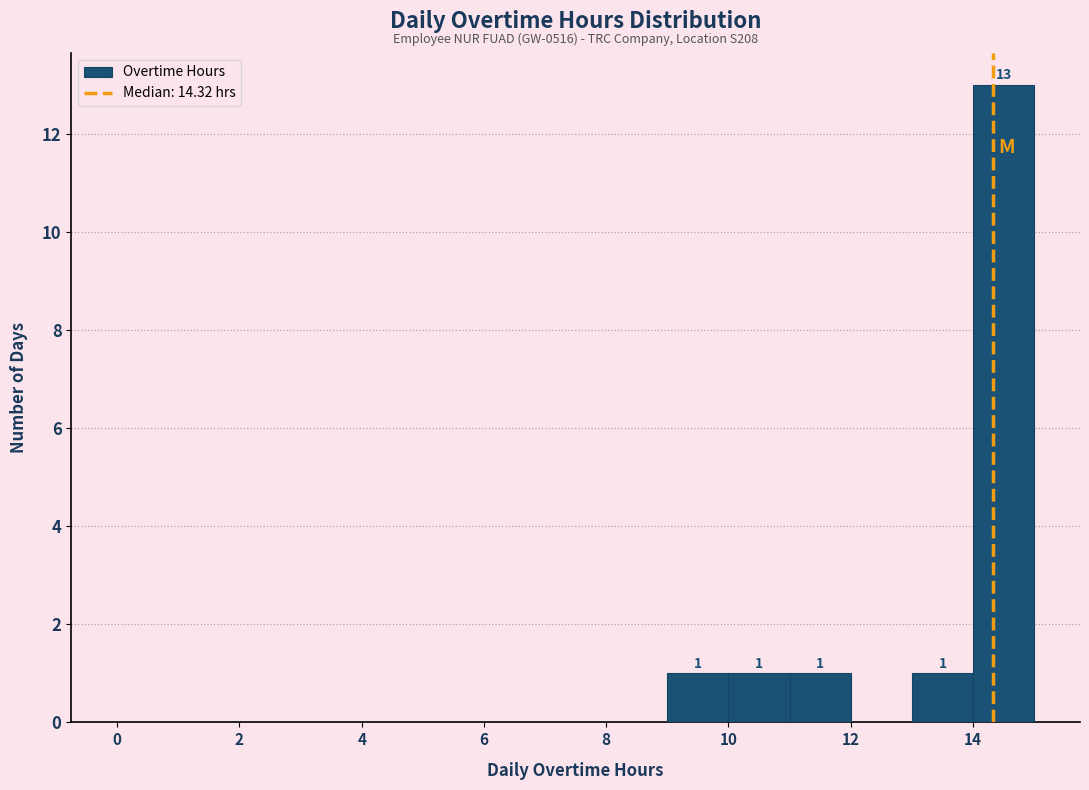

Which range on the x-axis has the tallest bar?

14 to 15